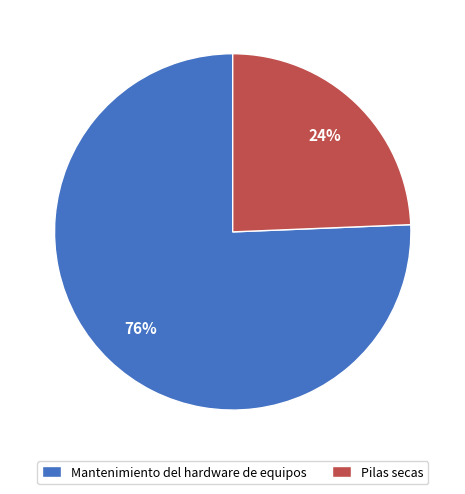

To the nearest percent, what is the average slice percentage?

50%